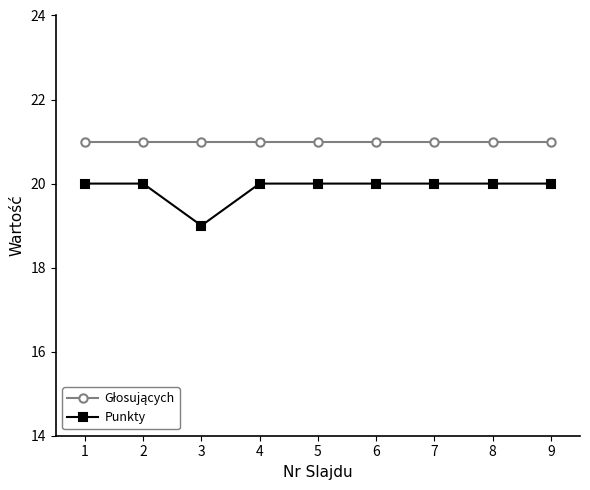

What is the average value of the Punkty series?

20